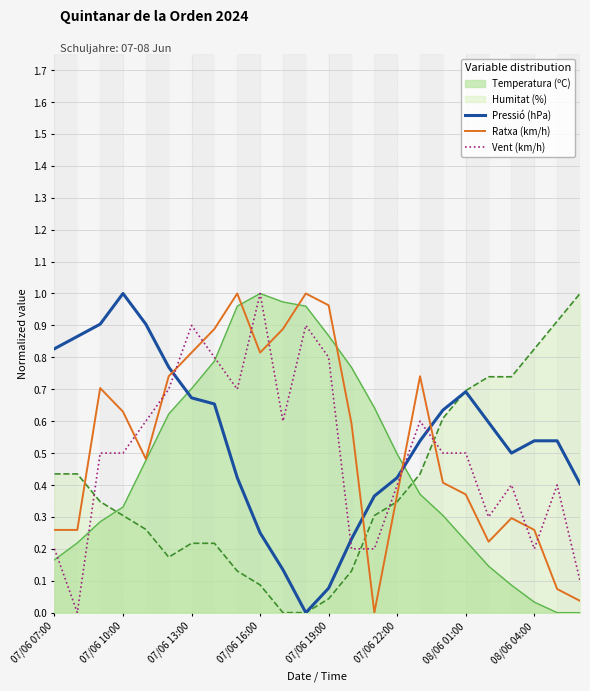

Does the chart display data point markers on the line(s)?

No